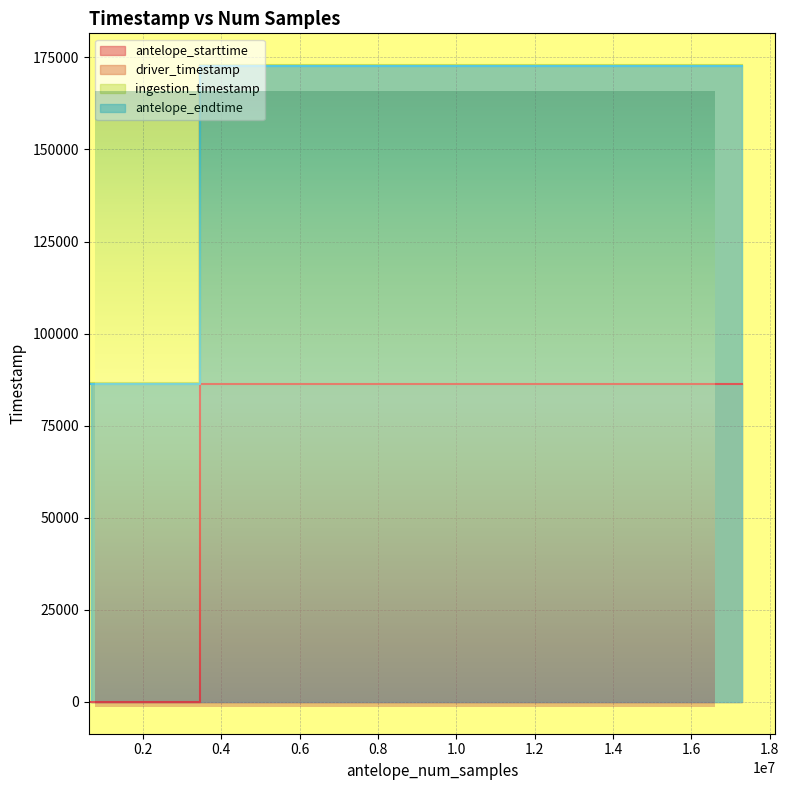

Where is the first local minimum for ingestion_timestamp?

3455999